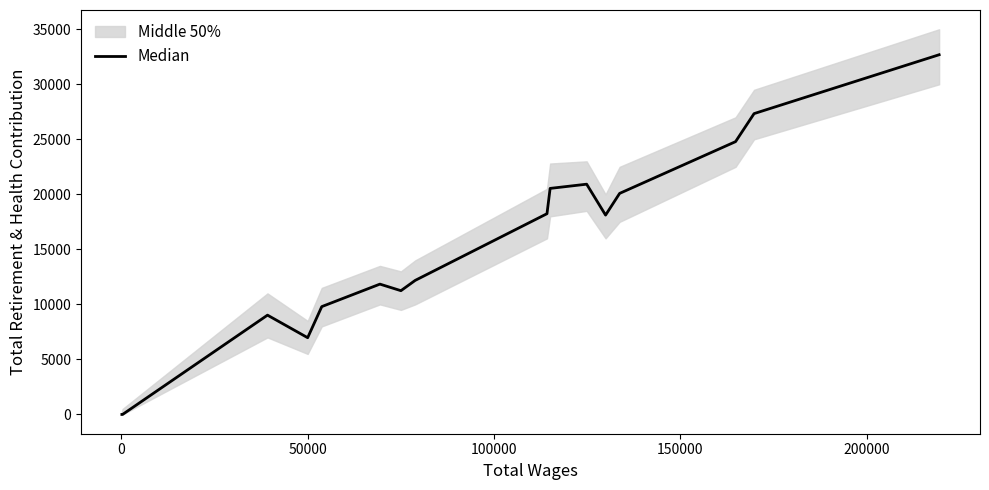

How many points are lower than both their immediate neighbors (excluding endpoints)?

3